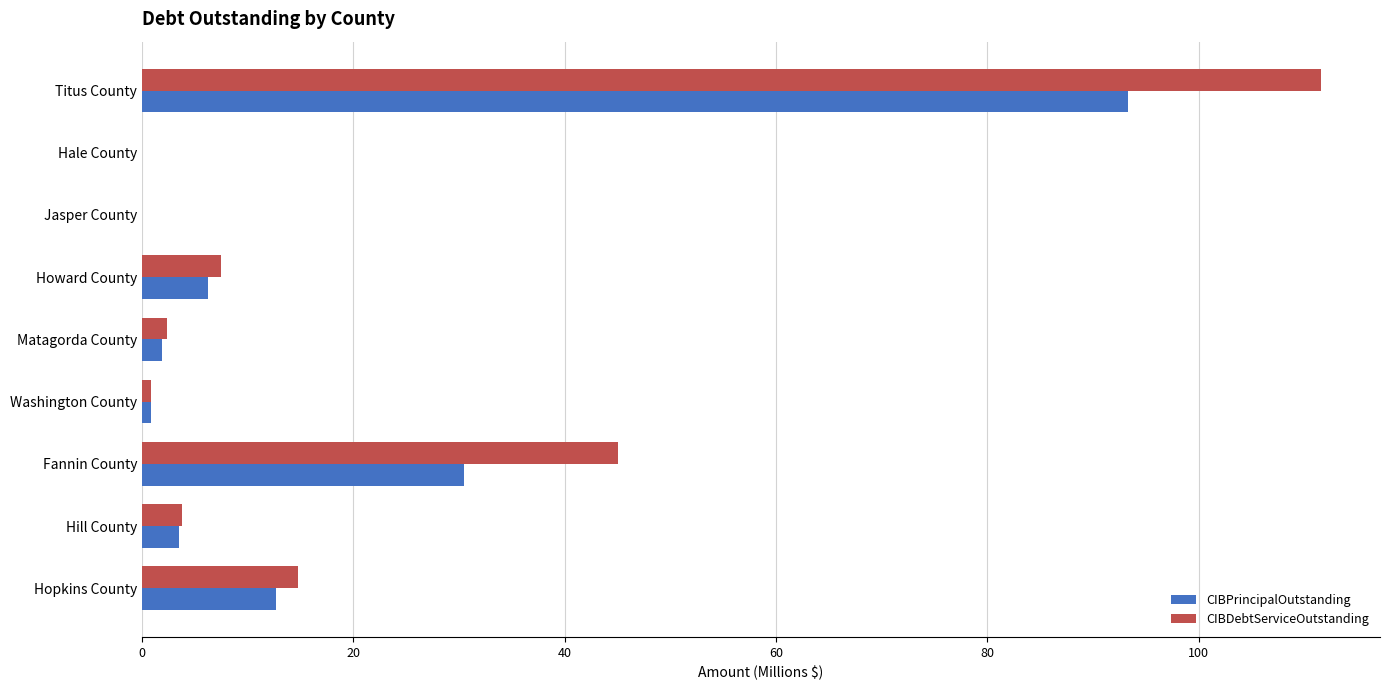

The value of CIBPrincipalOutstanding at Titus County is 125.9. True or false?

False